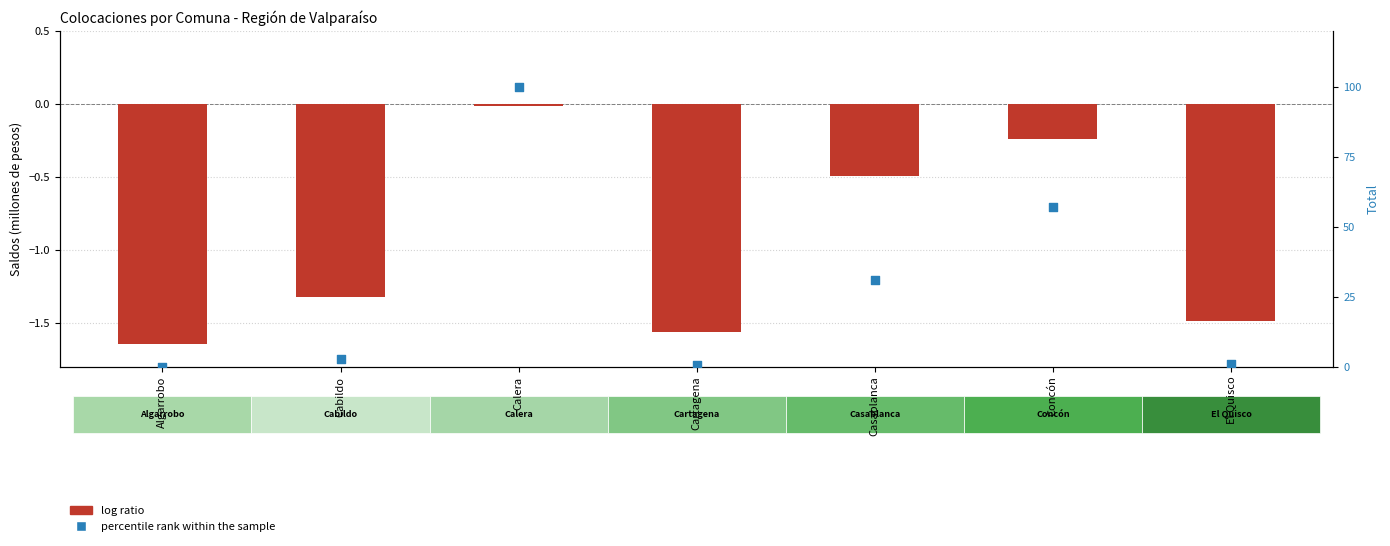

Which series reaches the maximum Y coordinate?

percentile rank within the sample